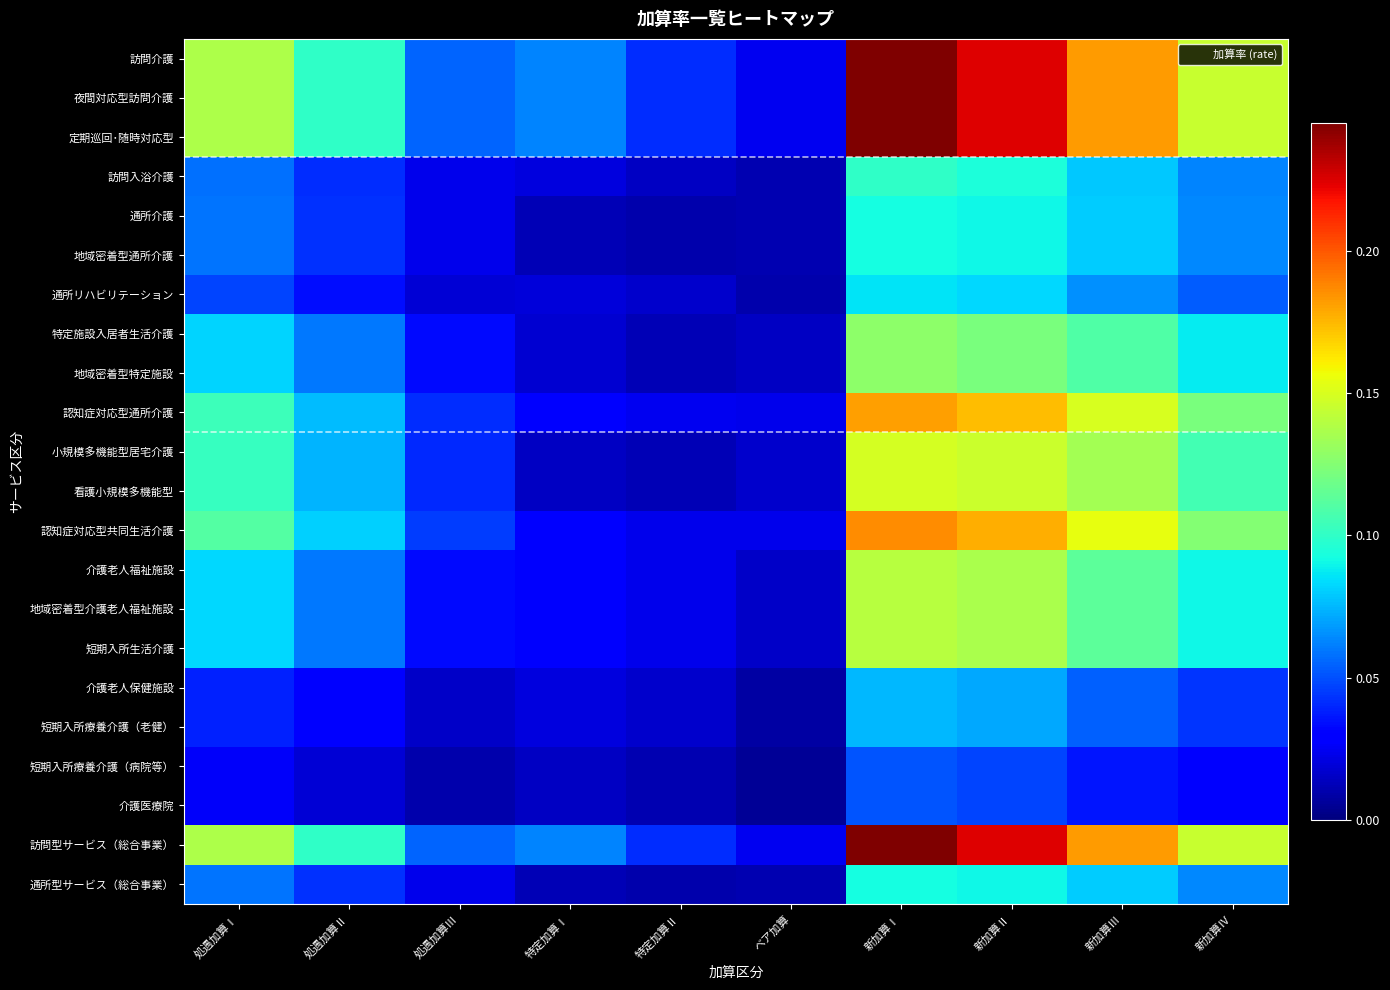

Which label corresponds to the smallest value in the chart?

ベア加算